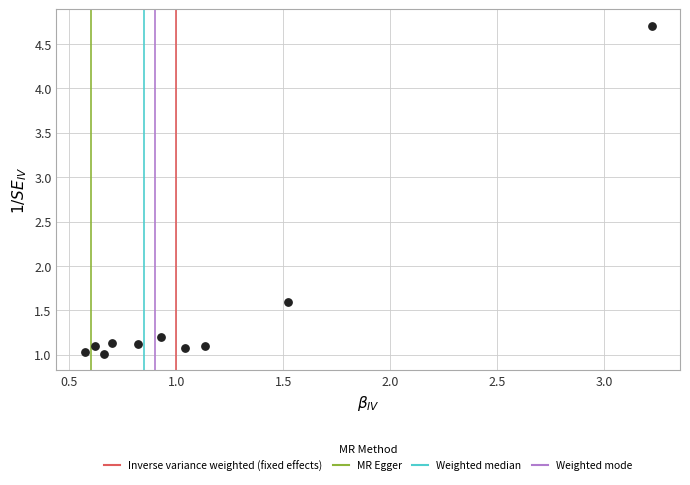

What is the range of X values (max minus min)?

2.6